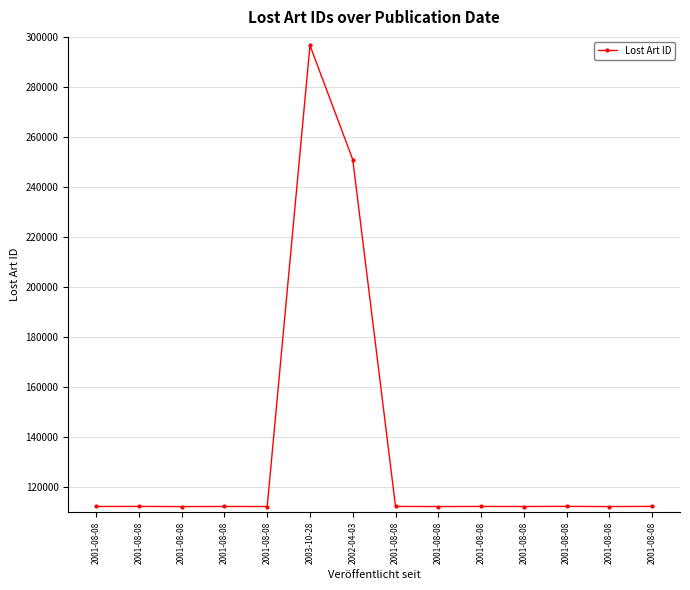

What is the difference between the second highest and second lowest values?

138669